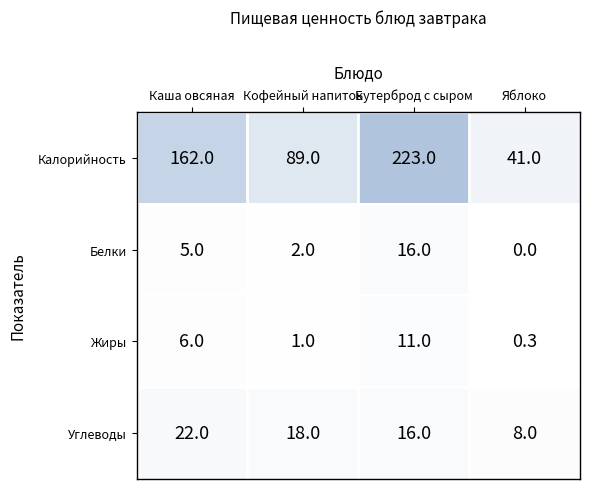

Which series has the largest total across all categories?

Калорийность